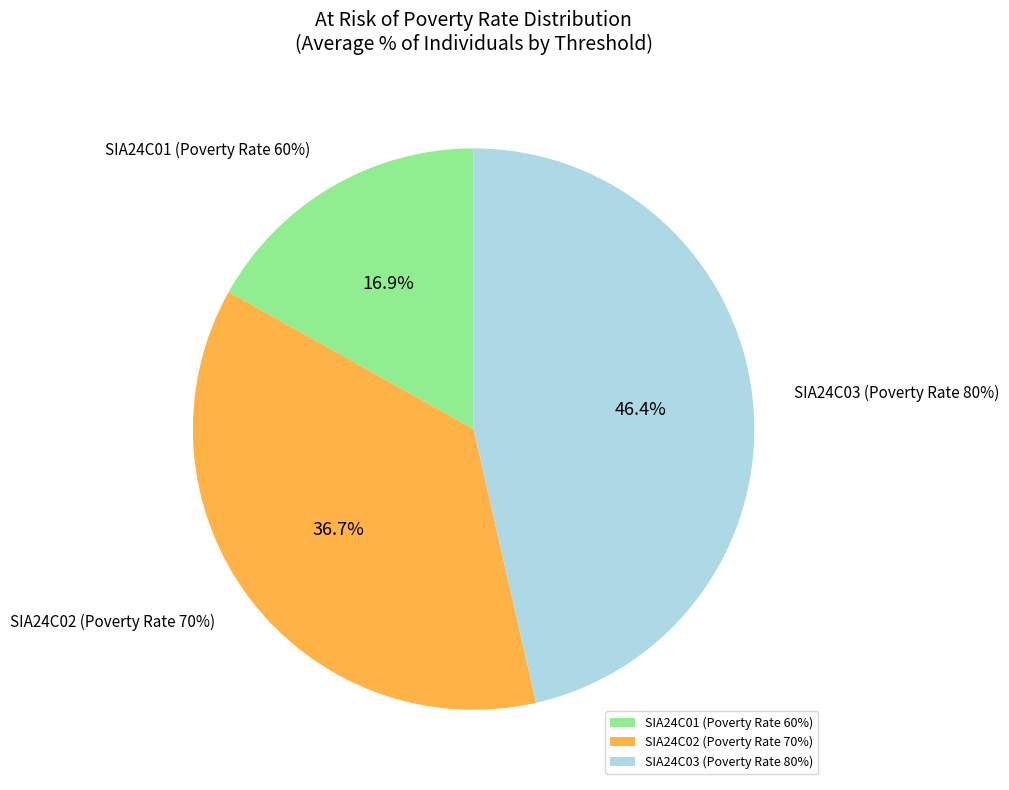

Is there a majority slice in this chart?

No